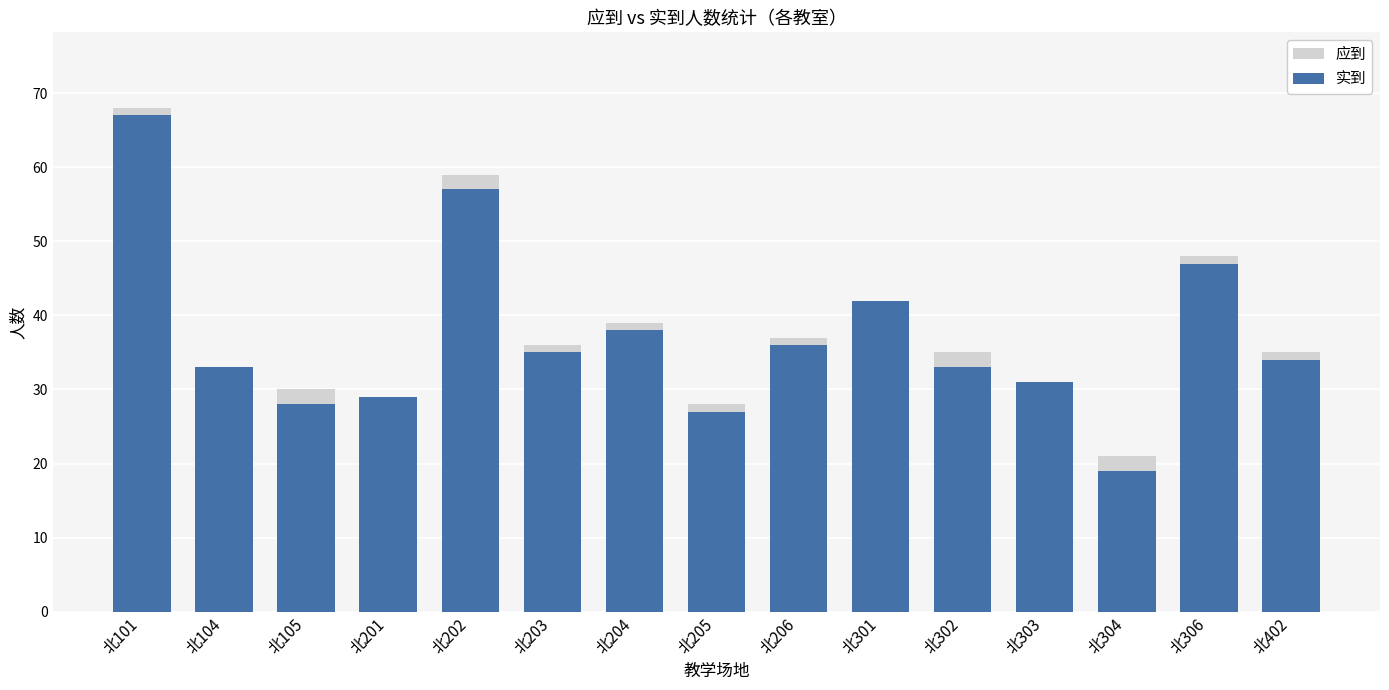

The 实到 series shows 36 at 北206. True or false?

True